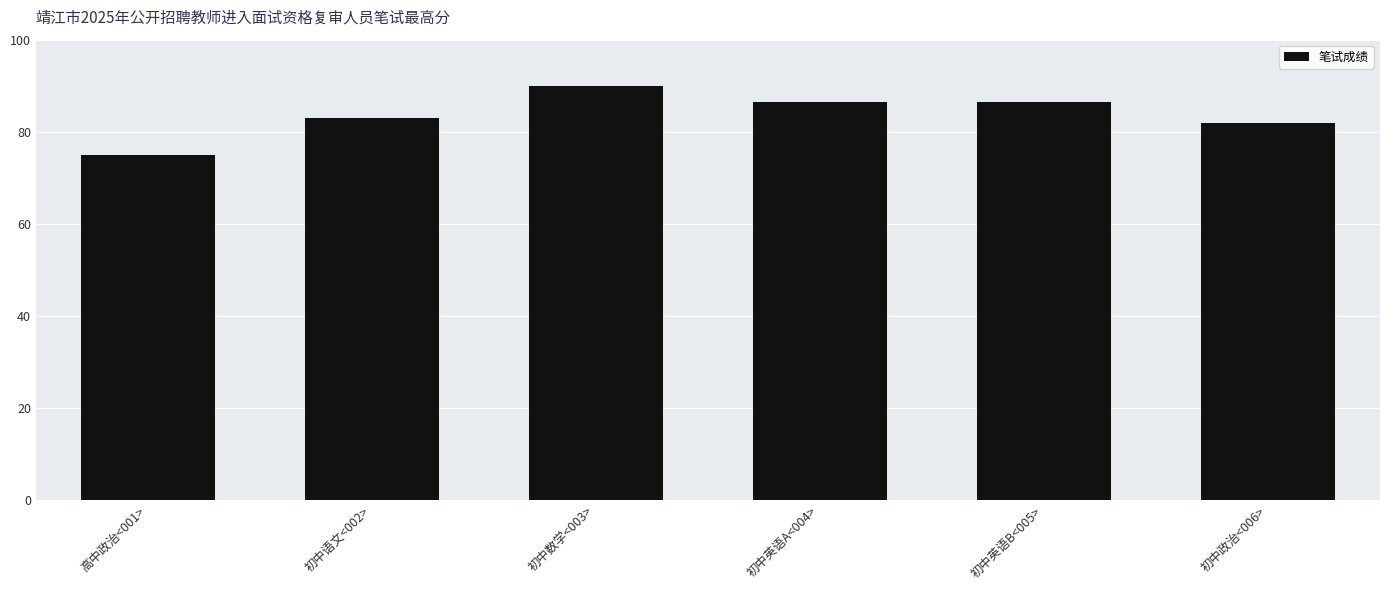

Which has a higher value, 初中政治<006> or 高中政治<001>?

初中政治<006>